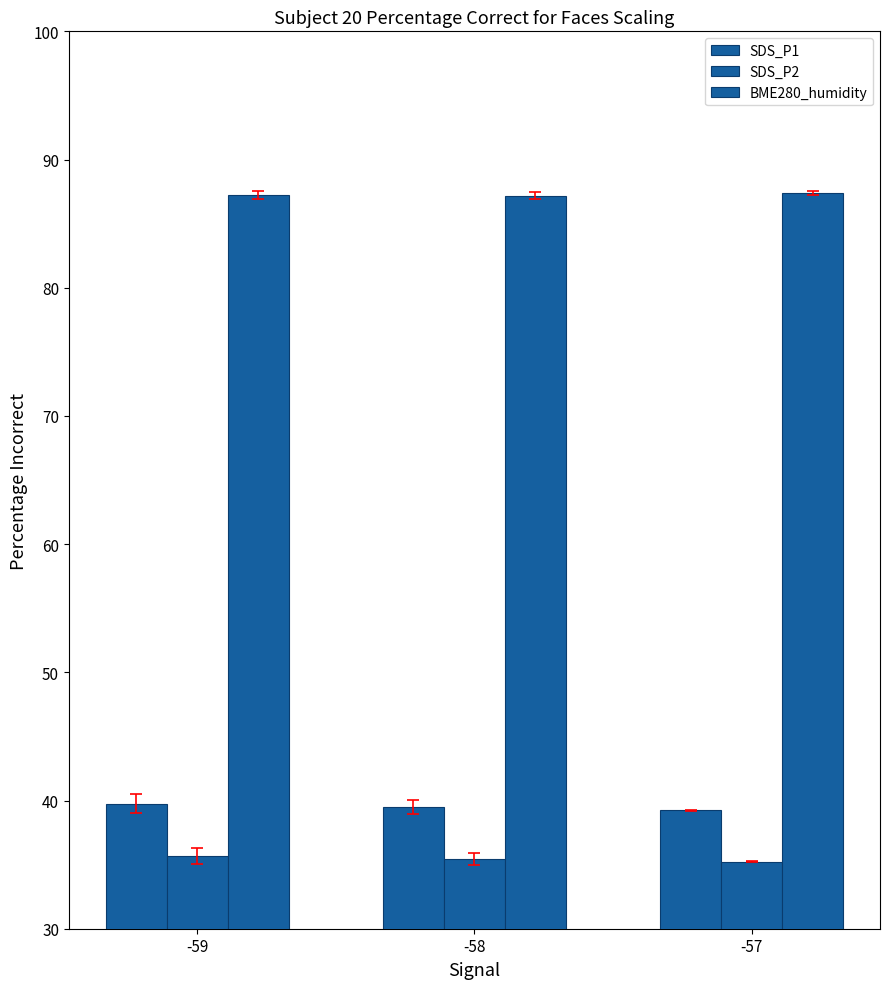

How many groups of bars are there?

3